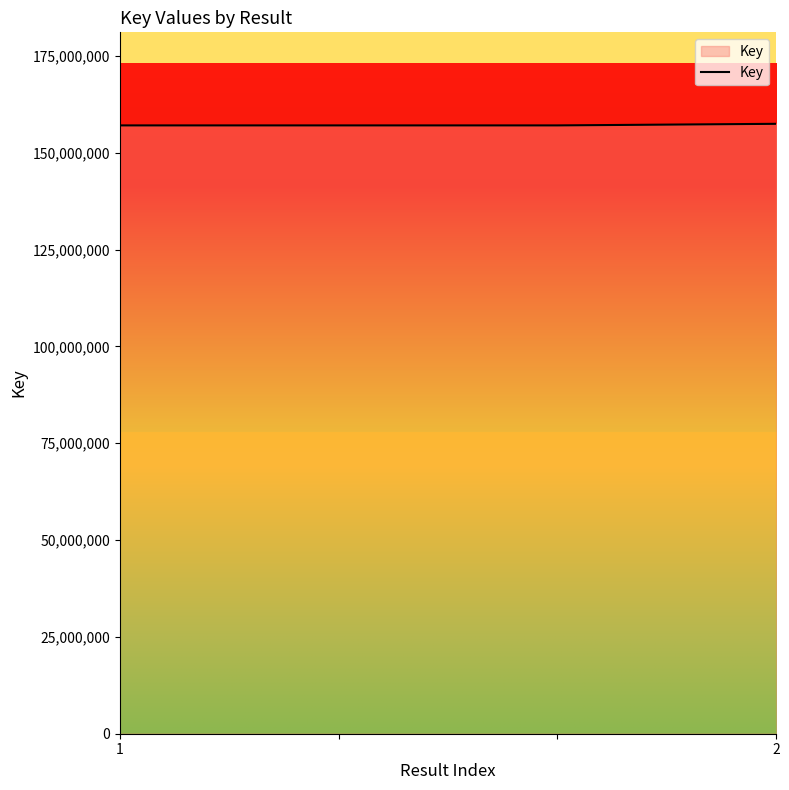

What is the greatest value displayed?

157491092